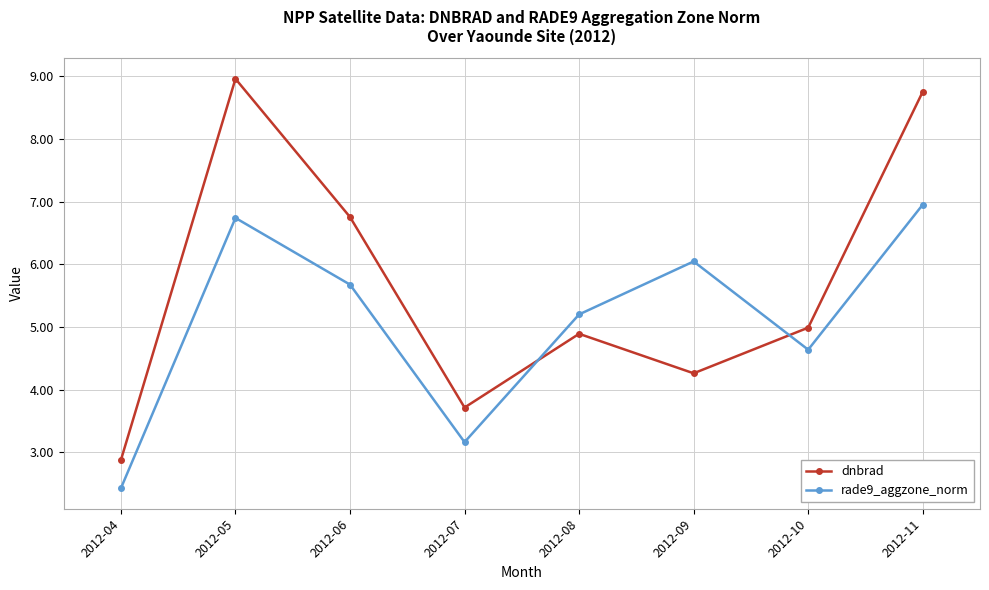

Which series has the widest spread of values?

dnbrad